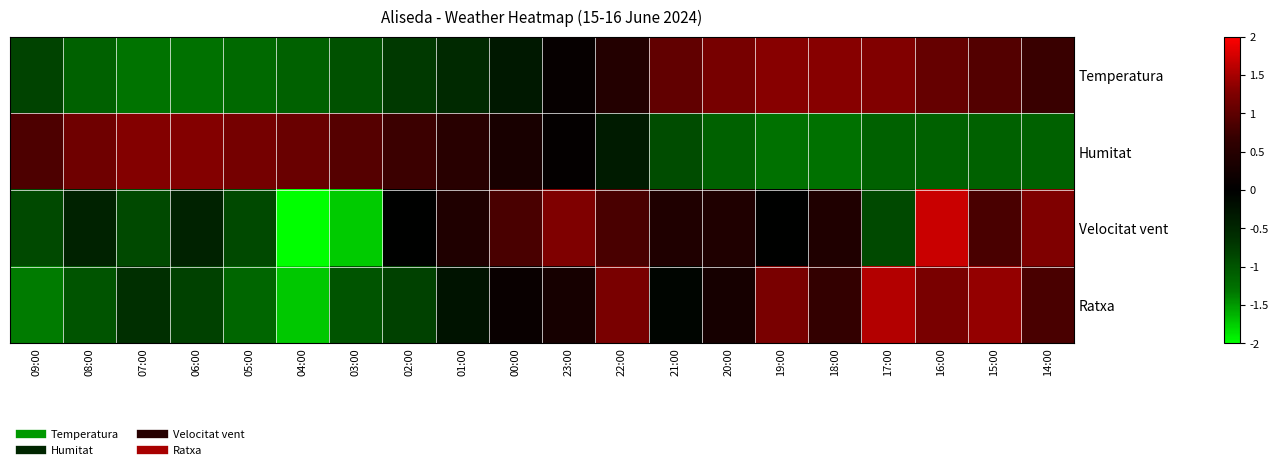

Which series changed the most between 08:00 and 21:00?

Temperatura